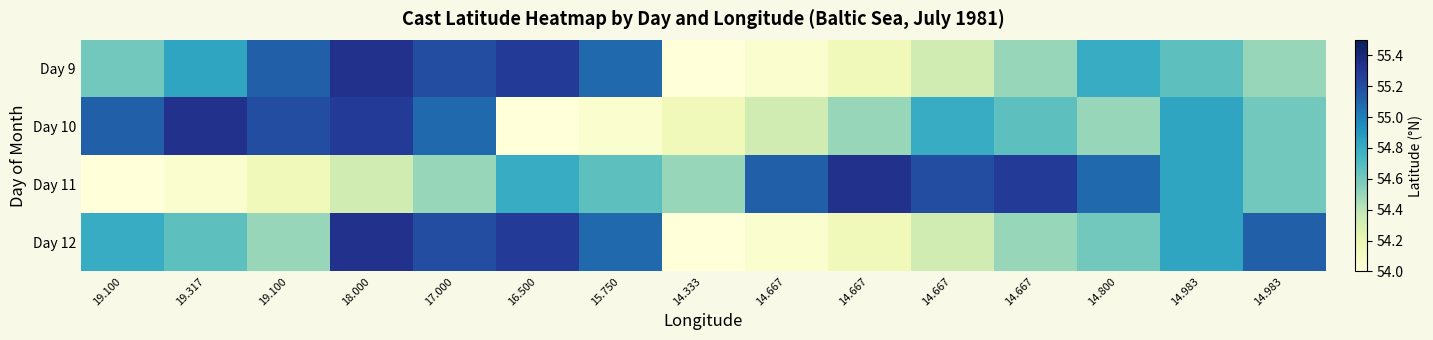

Reading left to right, what are all the values shown in this chart?

Day 9: 19.100=54.6	19.317=54.8	19.100=55.1	18.000=55.3	17.000=55.2	16.500=55.3	15.750=55.1	14.333=54.0	14.667=54.0	14.667=54.1	14.667=54.3	14.667=54.5	14.800=54.8	14.983=54.7	14.983=54.5
Day 10: 19.100=55.1	19.317=55.3	19.100=55.2	18.000=55.3	17.000=55.1	16.500=54.0	15.750=54.0	14.333=54.1	14.667=54.3	14.667=54.5	14.667=54.8	14.667=54.7	14.800=54.5	14.983=54.8	14.983=54.6
Day 11: 19.100=54.0	19.317=54.0	19.100=54.1	18.000=54.3	17.000=54.5	16.500=54.8	15.750=54.7	14.333=54.5	14.667=55.1	14.667=55.3	14.667=55.2	14.667=55.3	14.800=55.1	14.983=54.8	14.983=54.6
Day 12: 19.100=54.8	19.317=54.7	19.100=54.5	18.000=55.3	17.000=55.2	16.500=55.3	15.750=55.1	14.333=54.0	14.667=54.0	14.667=54.1	14.667=54.3	14.667=54.5	14.800=54.6	14.983=54.8	14.983=55.1